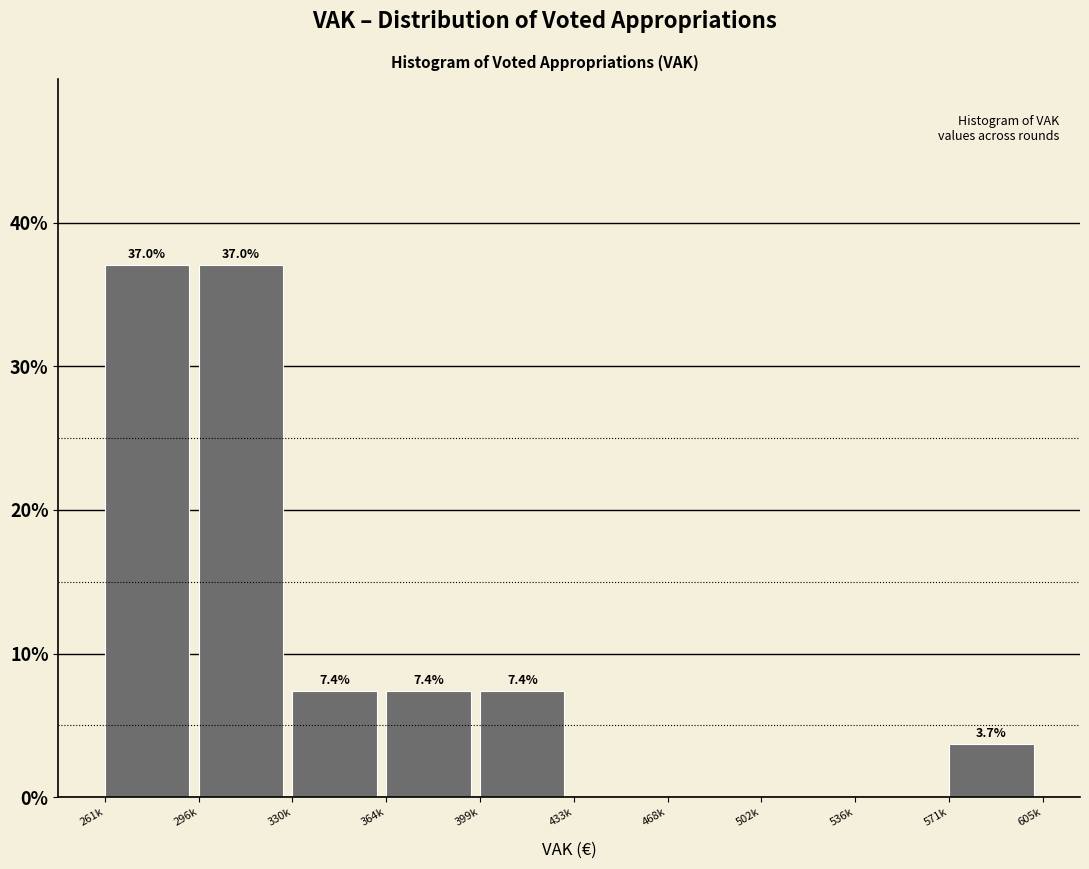

Reading right to left, transcribe all the data shown in this chart.

571k=3.7	536k=0.0	502k=0.0	468k=0.0	433k=0.0	399k=7.4	364k=7.4	330k=7.4	296k=37.0	261k=37.0